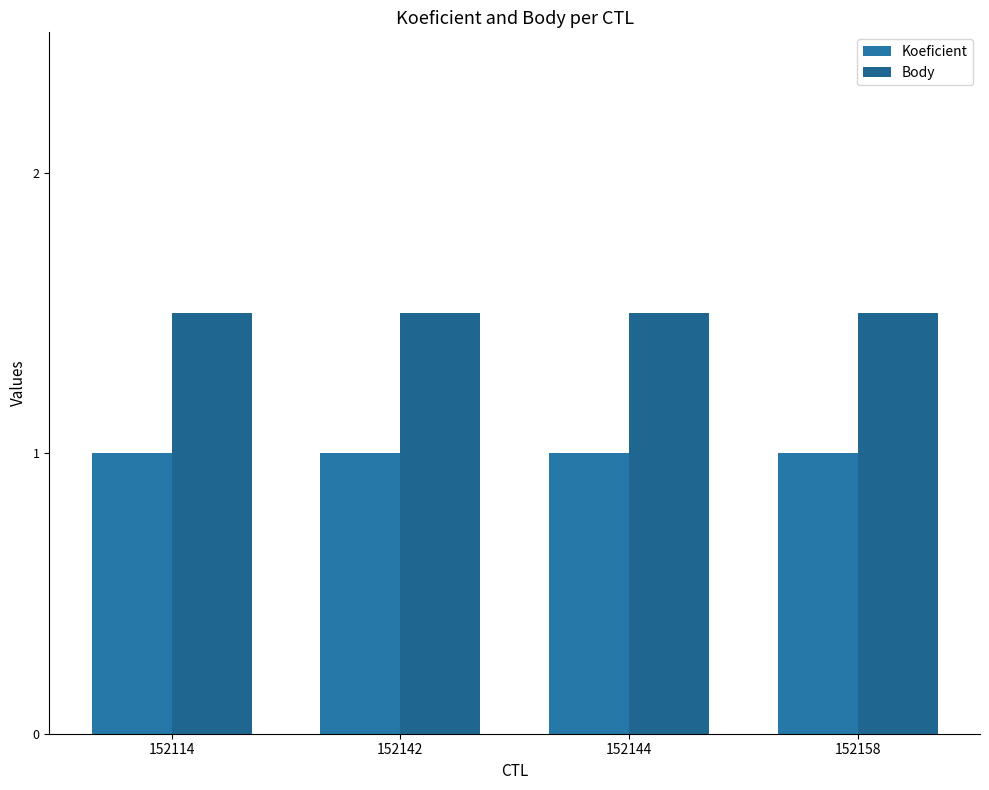

The value of Koeficient at 152158 is 1.0. True or false?

True